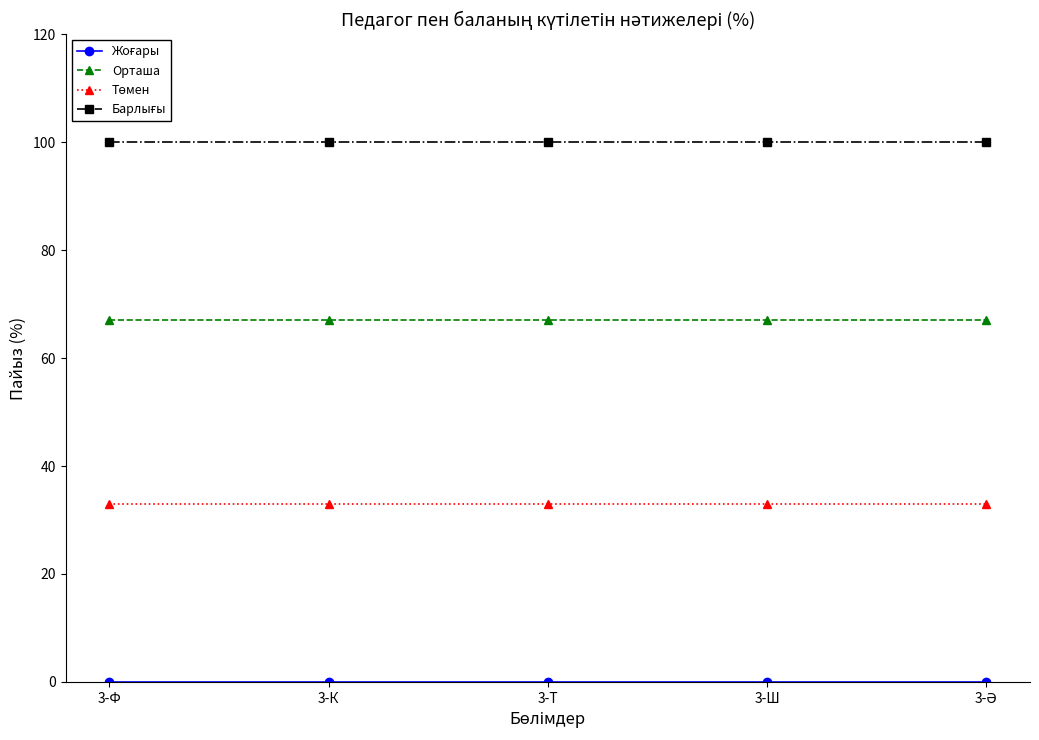

What is the total value across all series at 3-Ш?

200